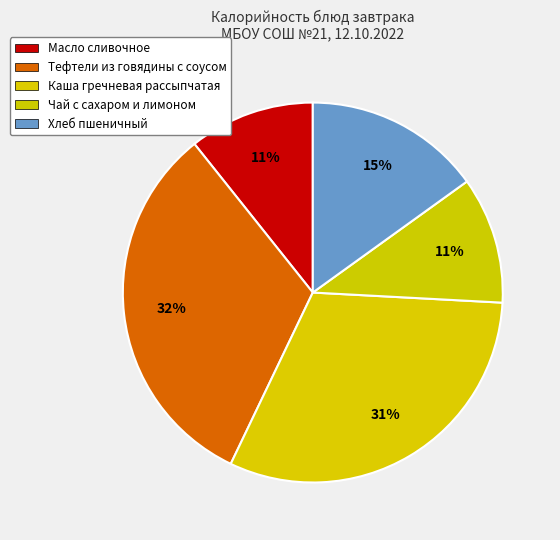

What is the largest slice in the pie chart?

Тефтели из говядины с соусом